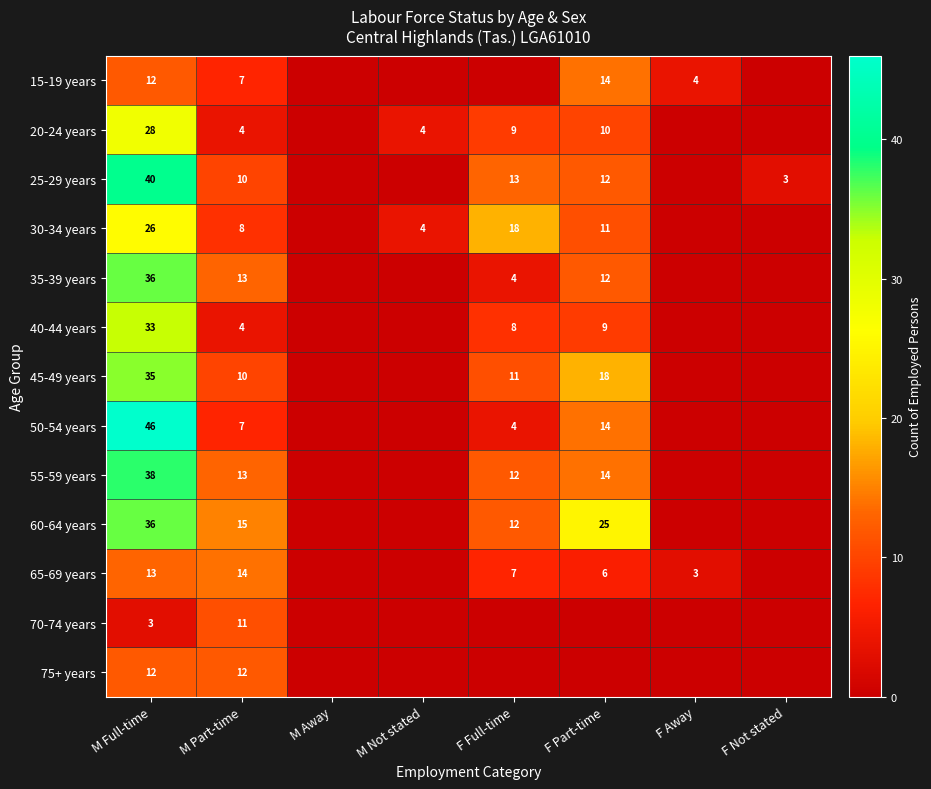

The 40-44 years series shows 6 at M Part-time. True or false?

False